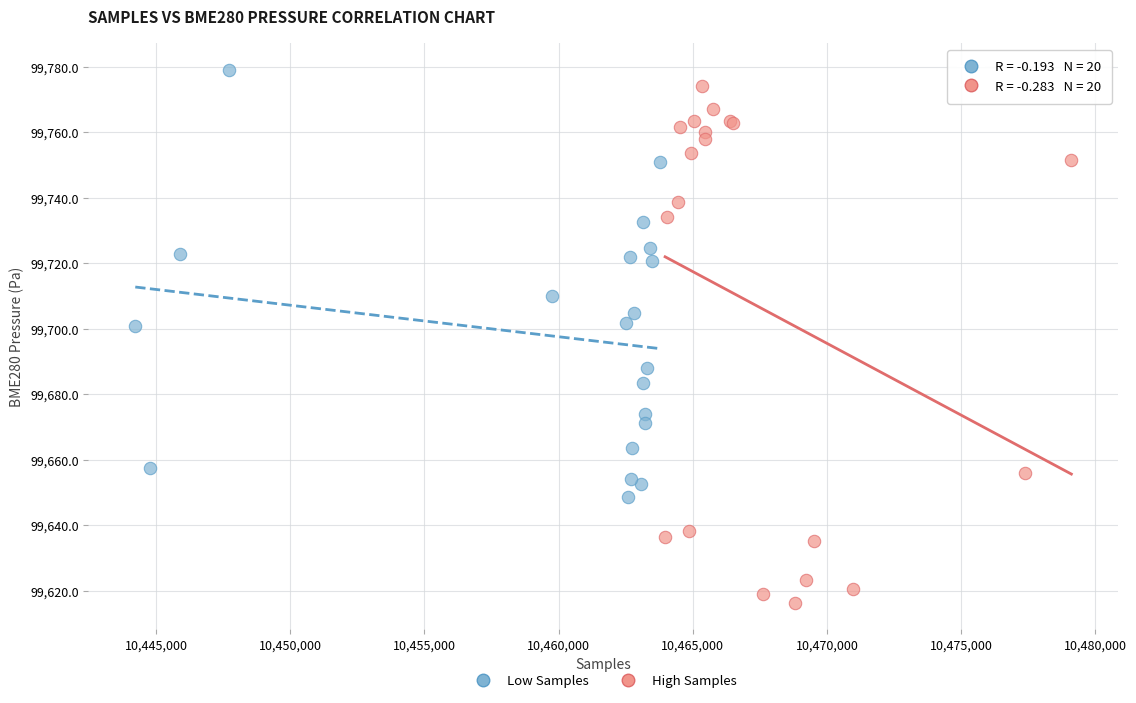

Which series reaches the minimum Y coordinate?

High Samples